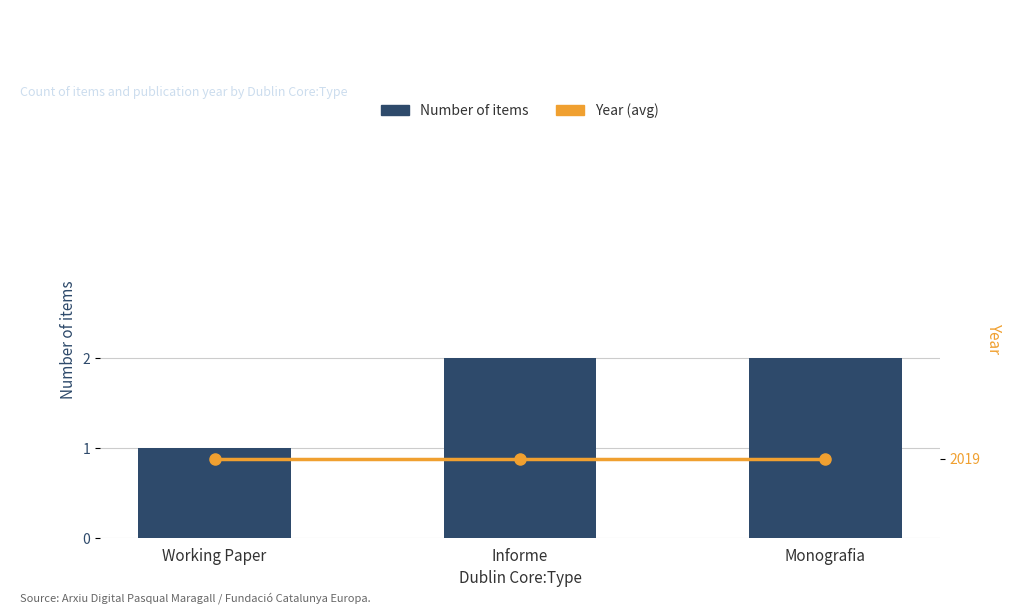

Reading left to right, list all the values displayed in this chart.

Number of items: 1	2	2
Year (avg): 2019	2019	2019